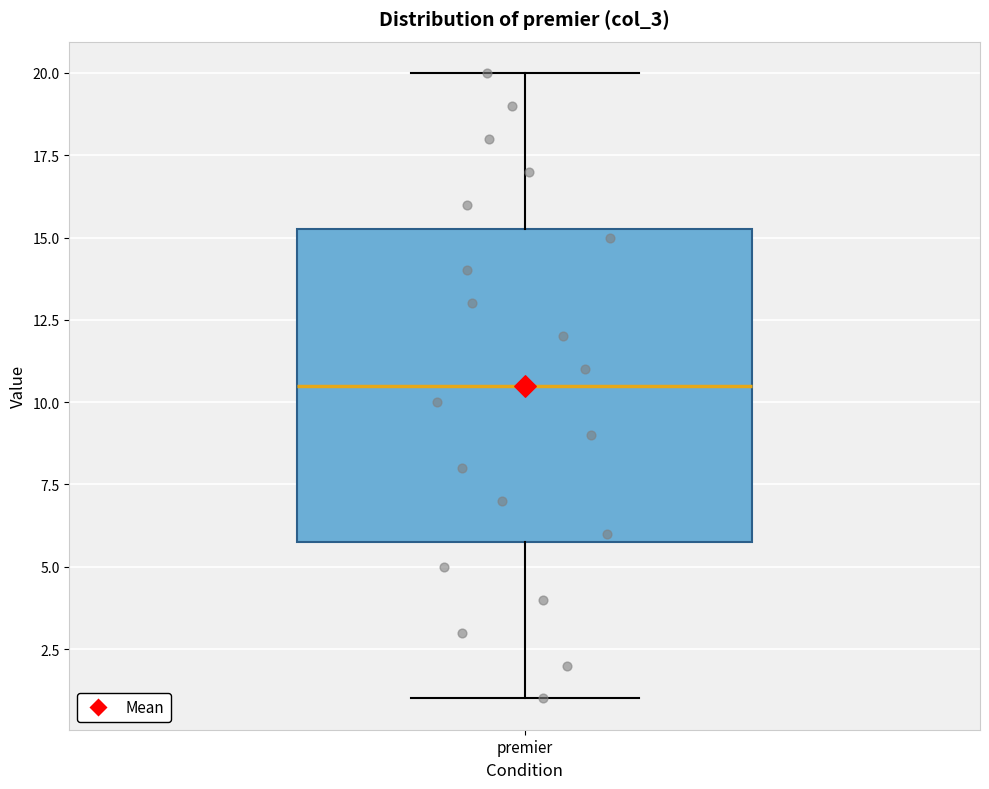

Transcribe this box plot: give where the median line is, the range the box spans, and where the two whiskers end, as read against the y-axis. The values are not printed on the chart, so give them approximately, as read against the axis.

median 10.5, box 6.0 to 15.5, whiskers 1.0 to 20.0